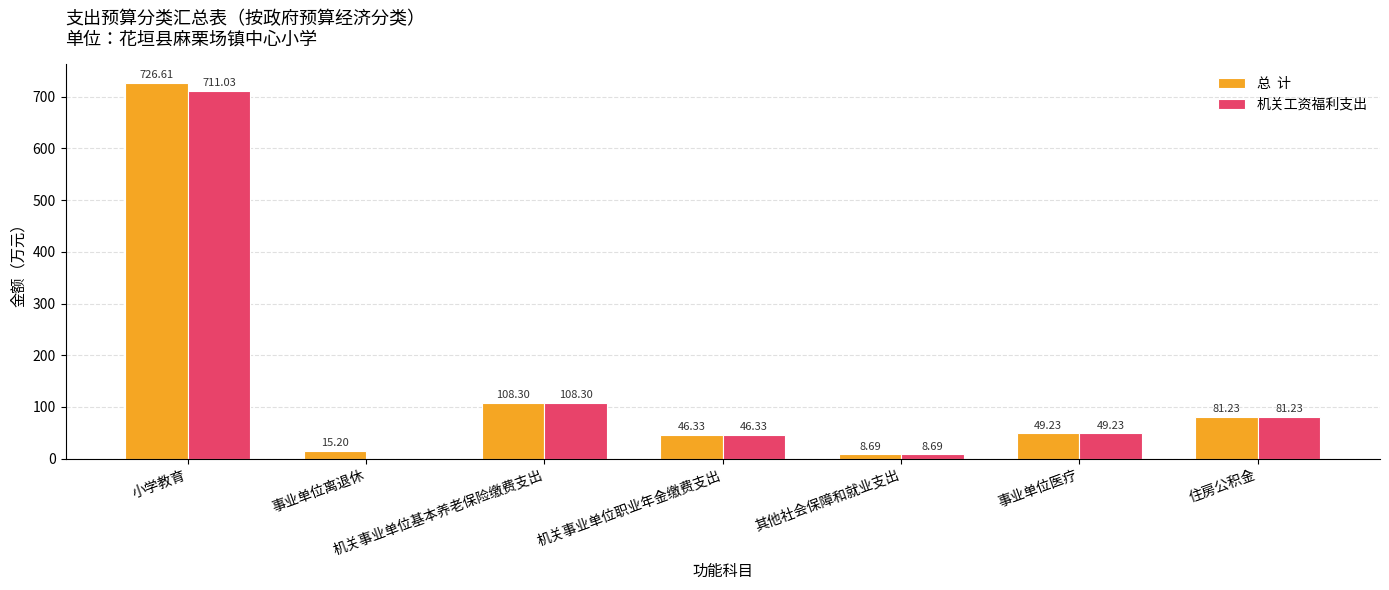

Which category has the highest value across all series?

小学教育